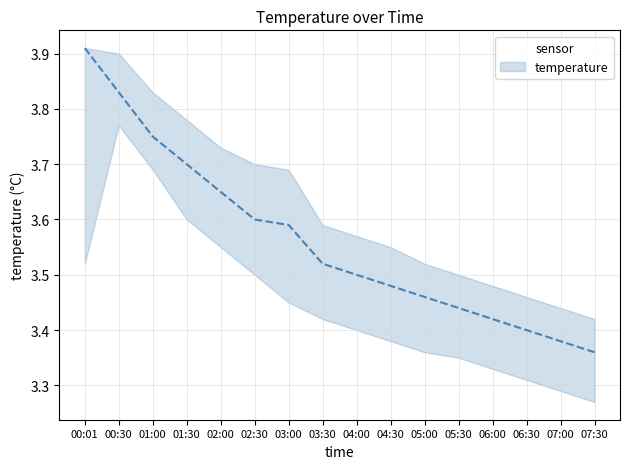

True or false: temperature_upper and temperature_lower intersect in this chart.

False